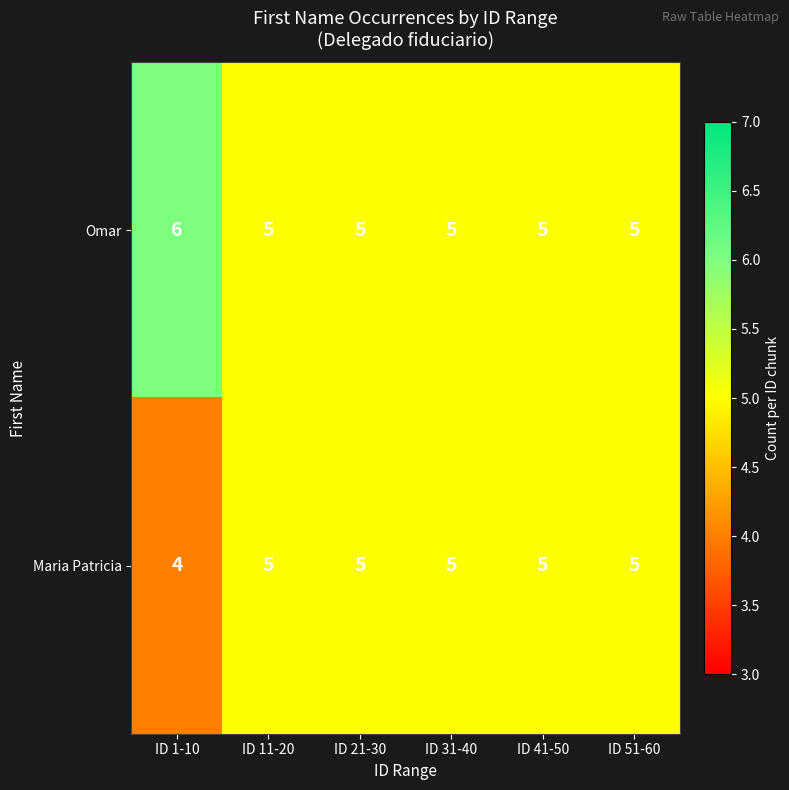

Rank the series by their average value, from highest to lowest.

Omar, Maria Patricia